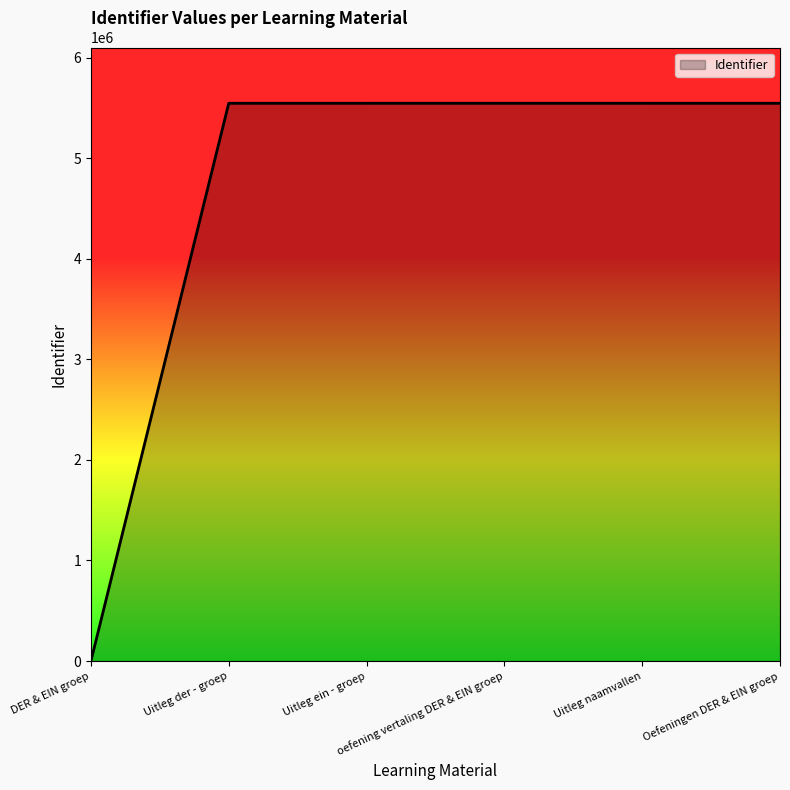

What is the maximum value shown in the chart?

5544955